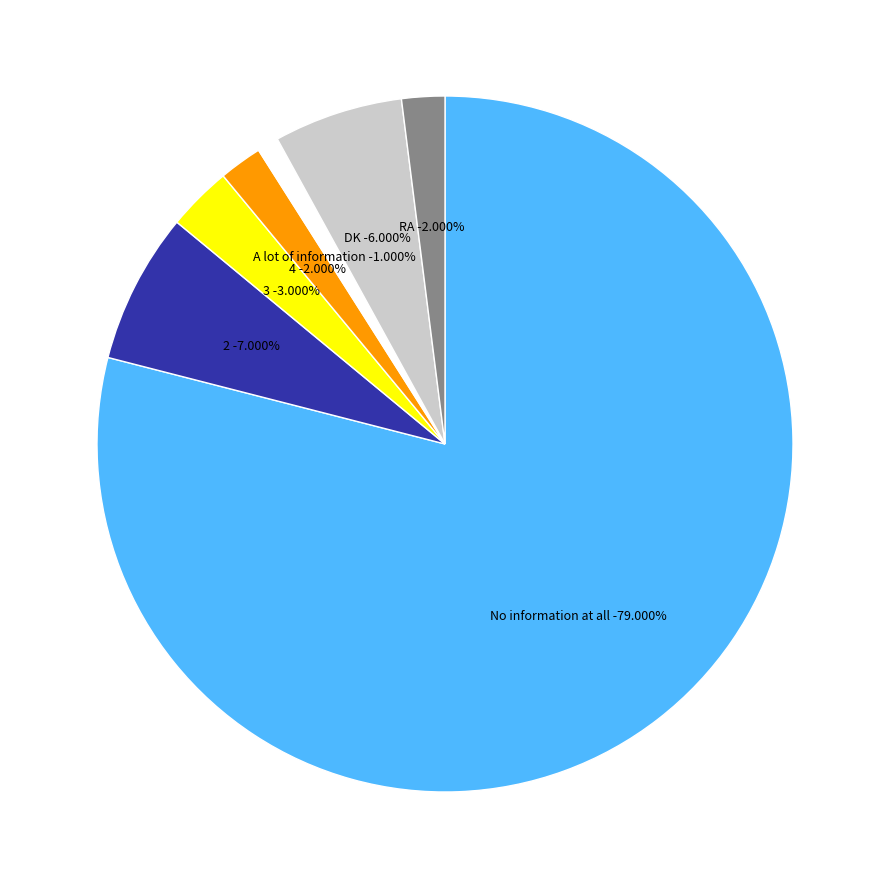

What is the smallest slice in the pie chart?

A lot of information